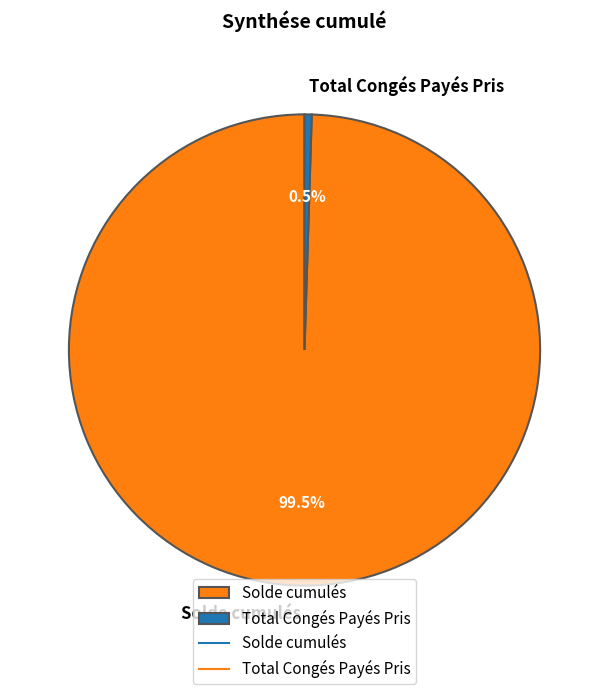

Rank the categories by value from highest to lowest.

Solde cumulés, Total Congés Payés Pris